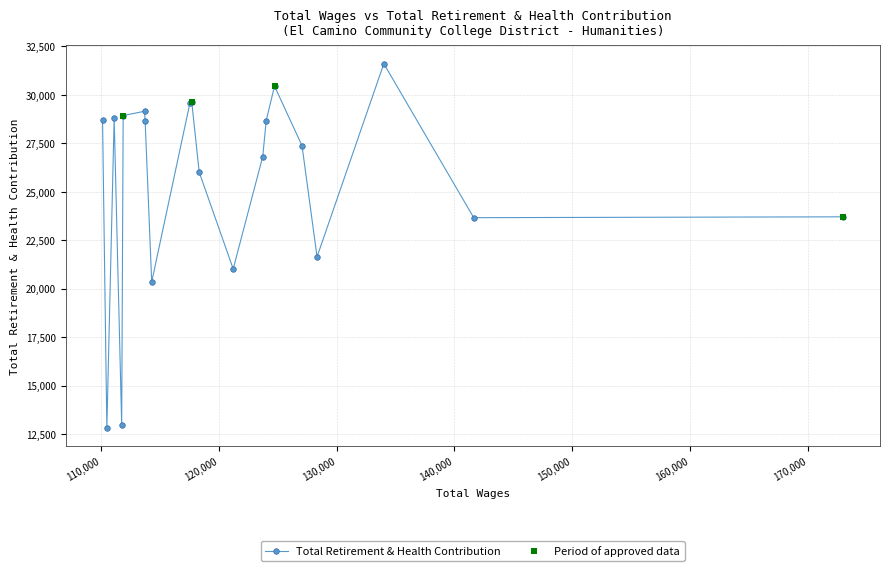

What is the lowest value of the Total Retirement & Health Contribution series?

12817